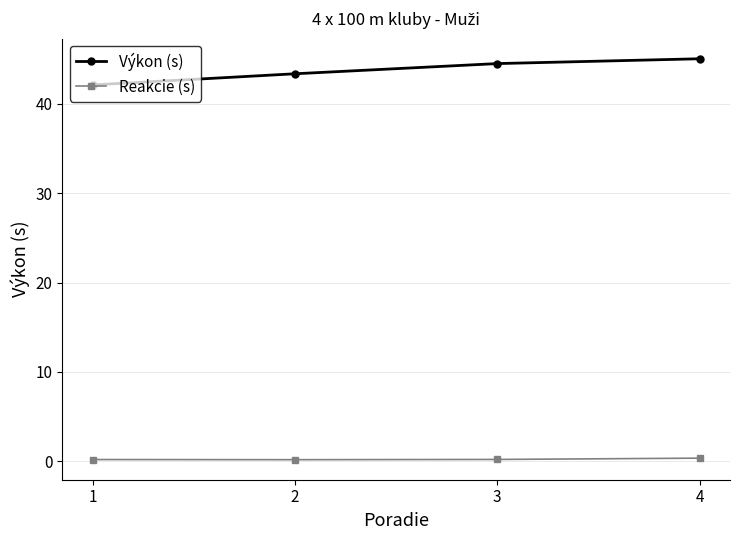

True or false: Reakcie (s) and Výkon (s) cross at least once.

False